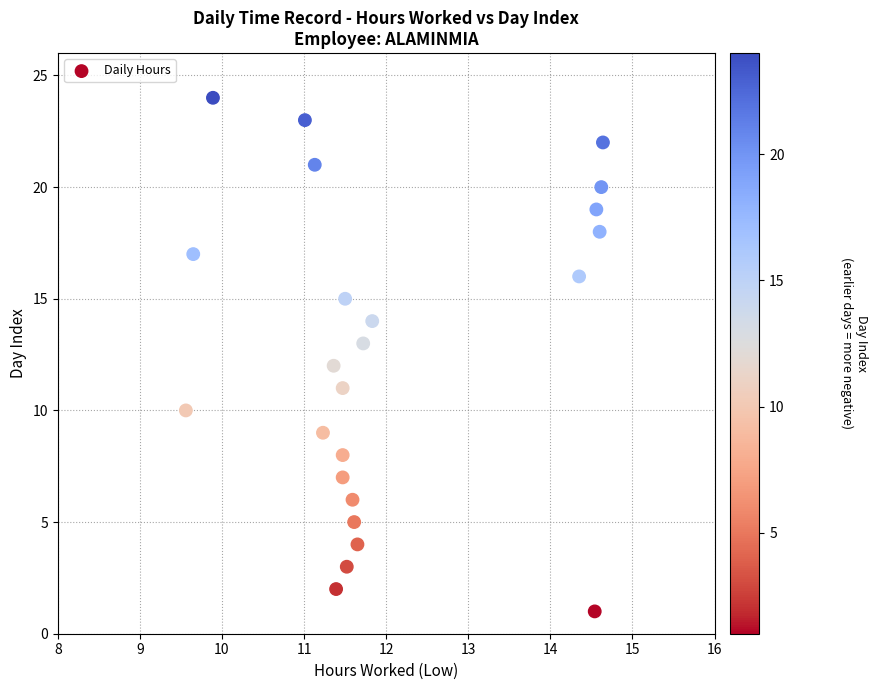

What is the range of Y values (max minus min)?

23